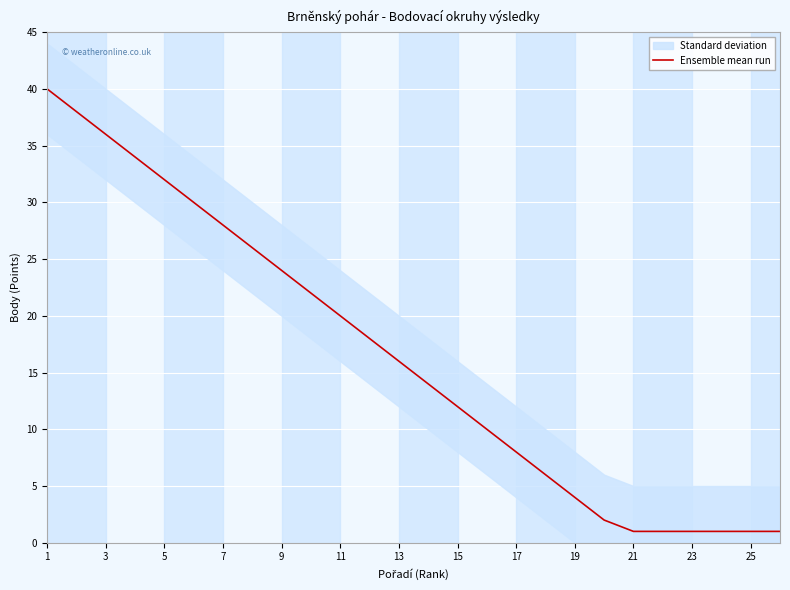

True or false: Ensemble mean run has a value of 10 at 3.

False